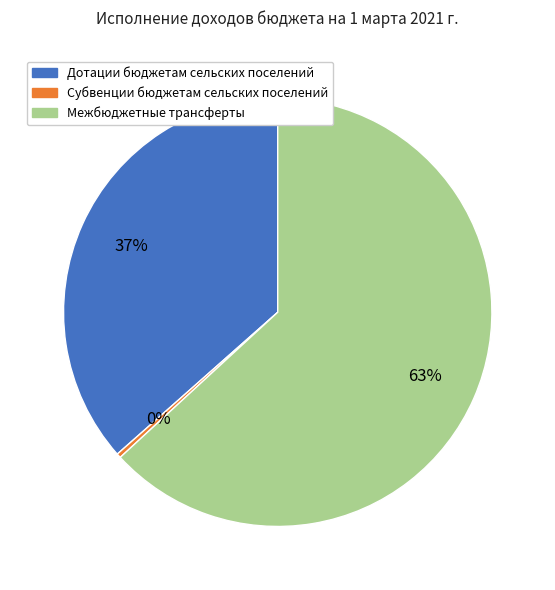

To the nearest percent, what is the average slice percentage?

33%